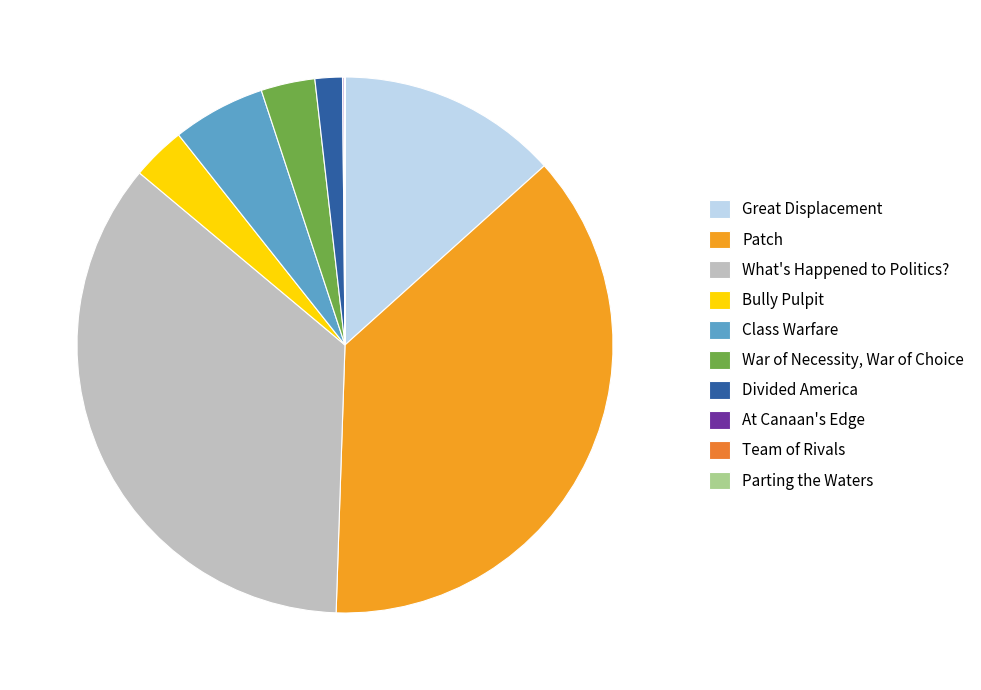

The War of Necessity, War of Choice slice represents 3% of the pie. True or false?

True